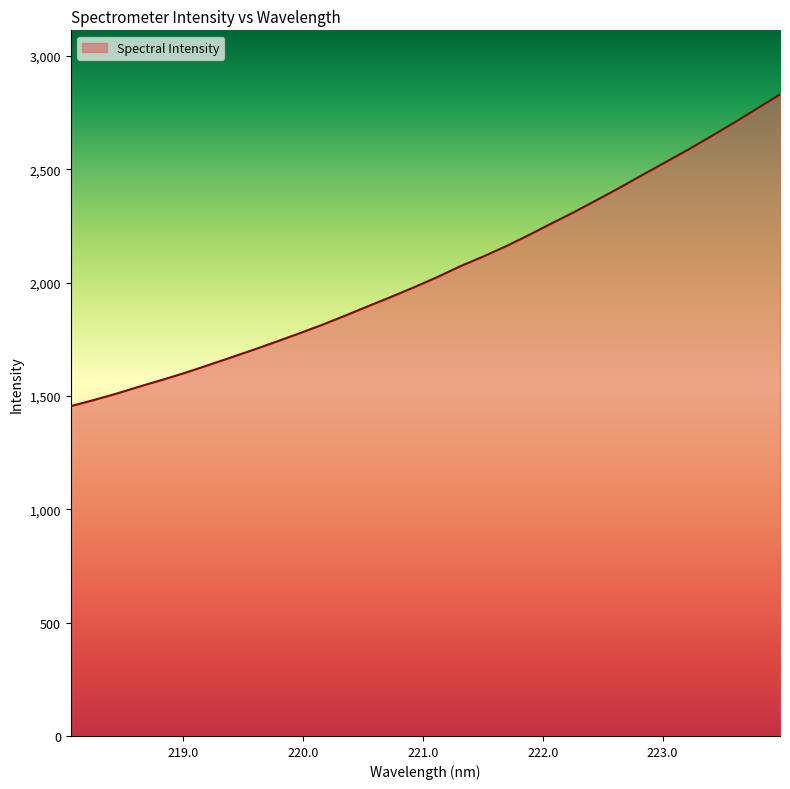

What is the greatest value displayed?

2829.8